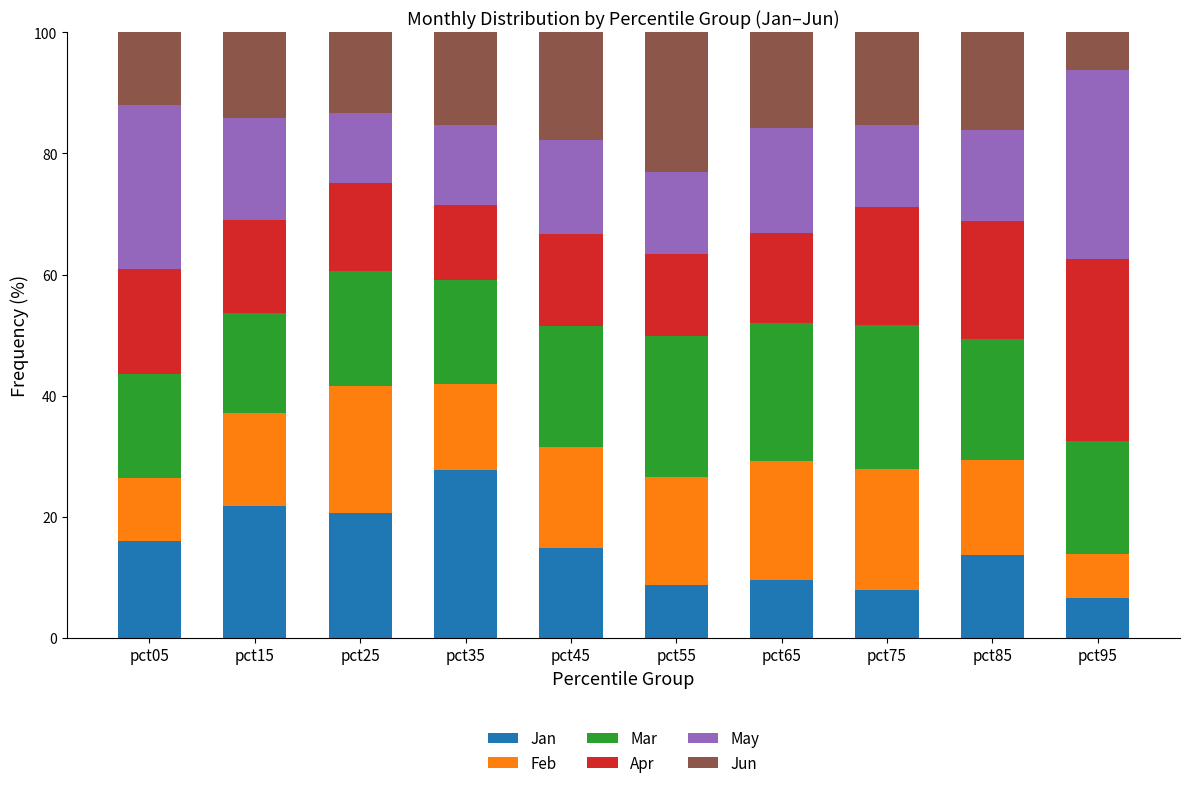

What is the sum of all Jan values?

147.4